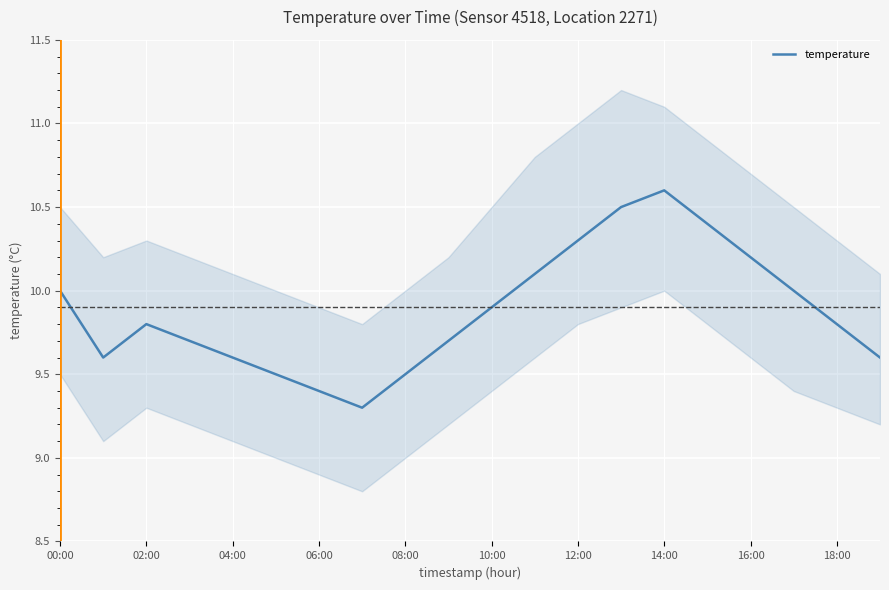

What is the value of the 14th point from the left?

10.5